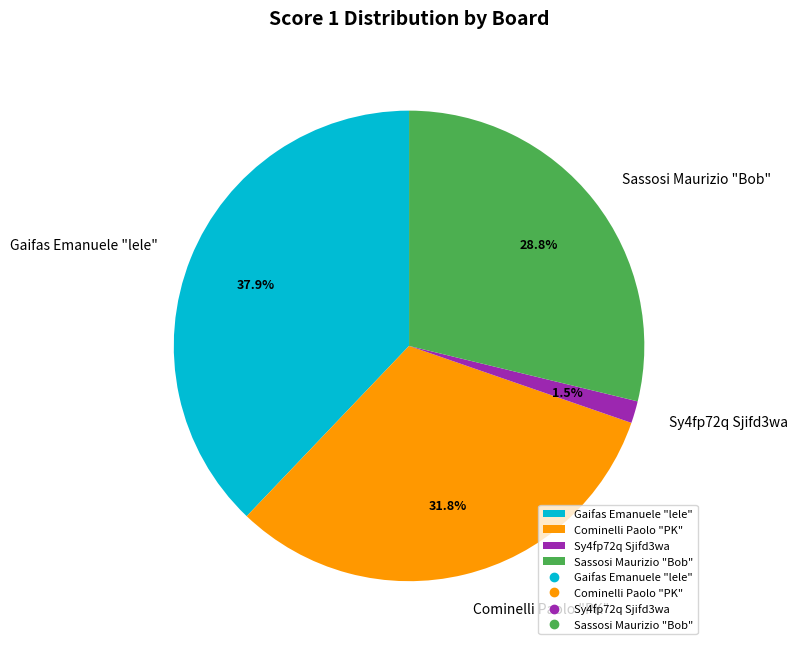

To the nearest percent, what is the difference between the largest and smallest slice percentages?

36%